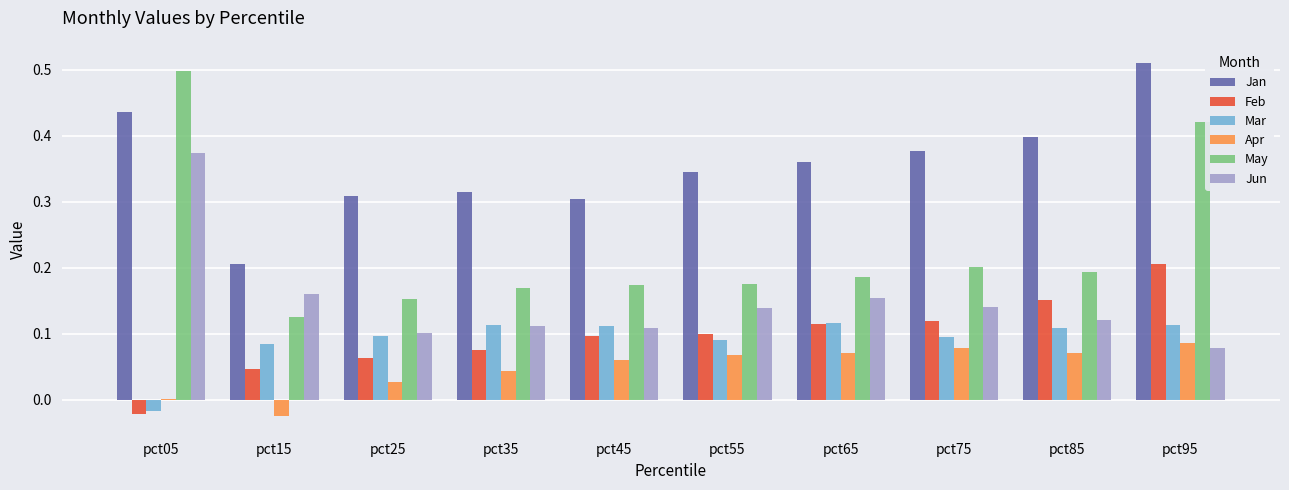

What is the sum of all Jan values?

3.6